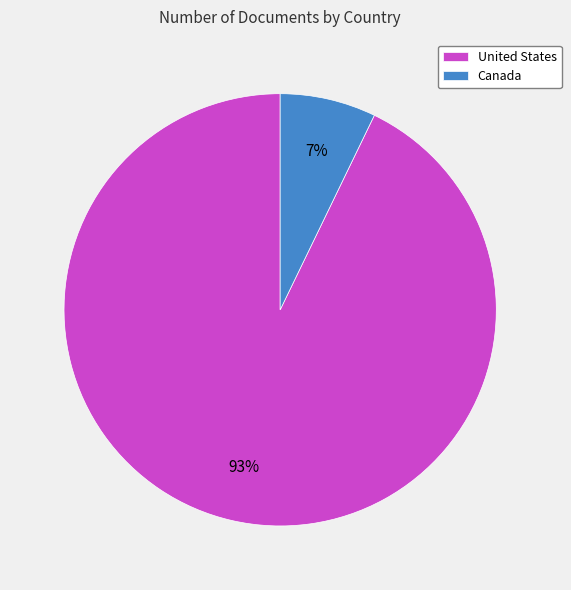

Which slice represents more than half of the pie?

United States